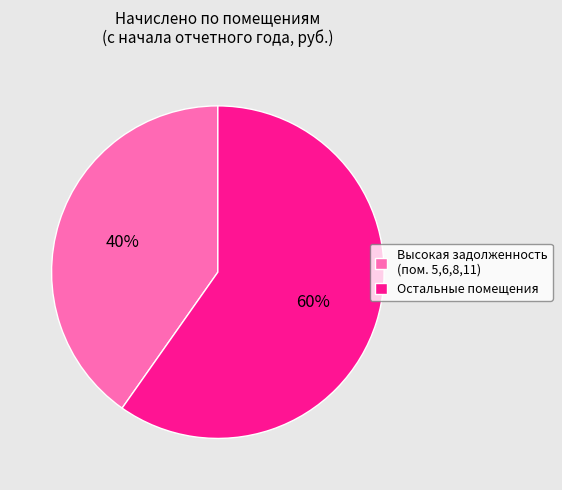

To the nearest percent, what is the difference between the Высокая задолженность (пом. 5,6,8,11) and Остальные помещения slice percentages?

20%